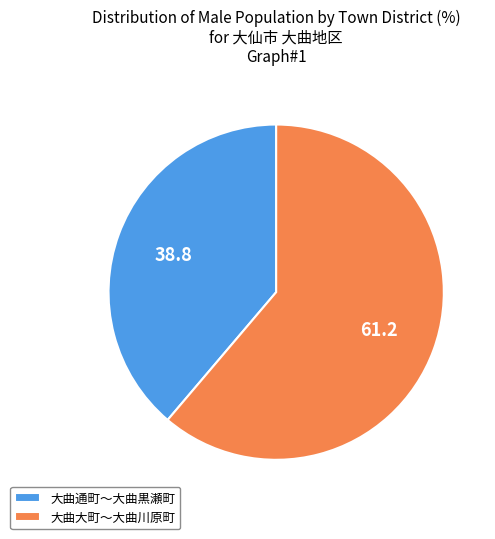

Between 大曲大町〜大曲川原町 and 大曲通町〜大曲黒瀬町, which is larger?

大曲大町〜大曲川原町